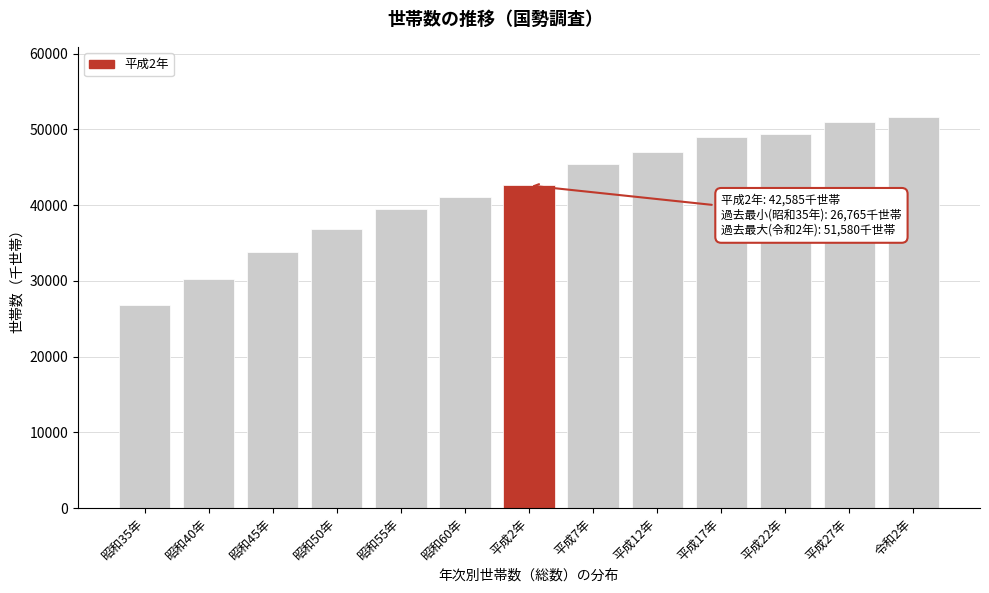

Reading left to right, transcribe all the data shown in this chart.

26765	30235	33757	36821	39535	41019	42585	45457	46957	49045	49361	50938	51580